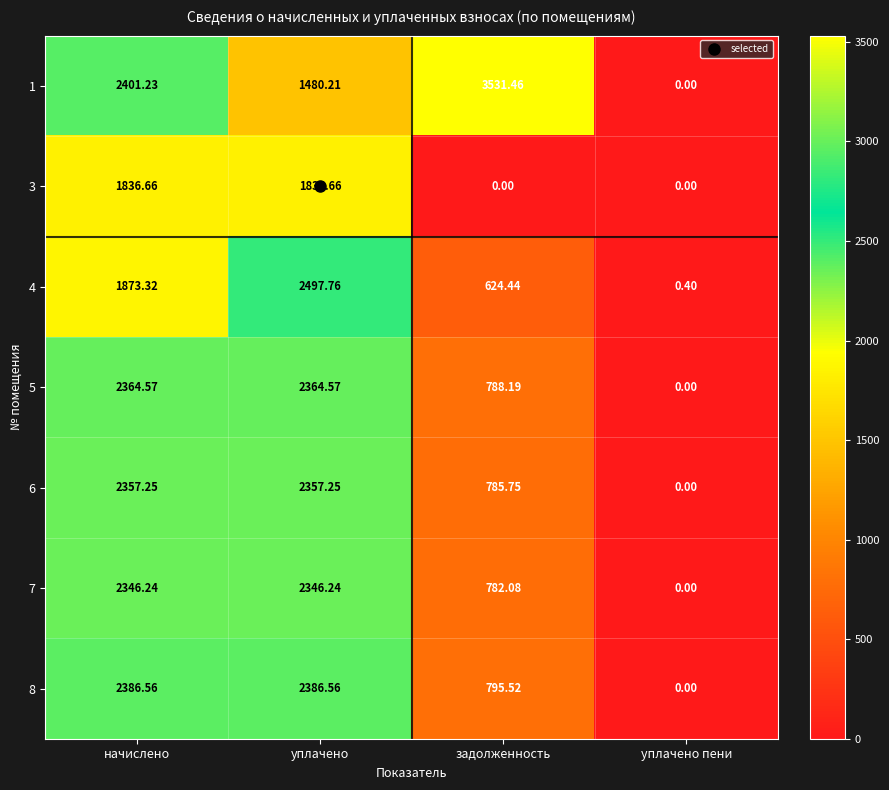

At which label does 3 first exceed 1836?

начислено